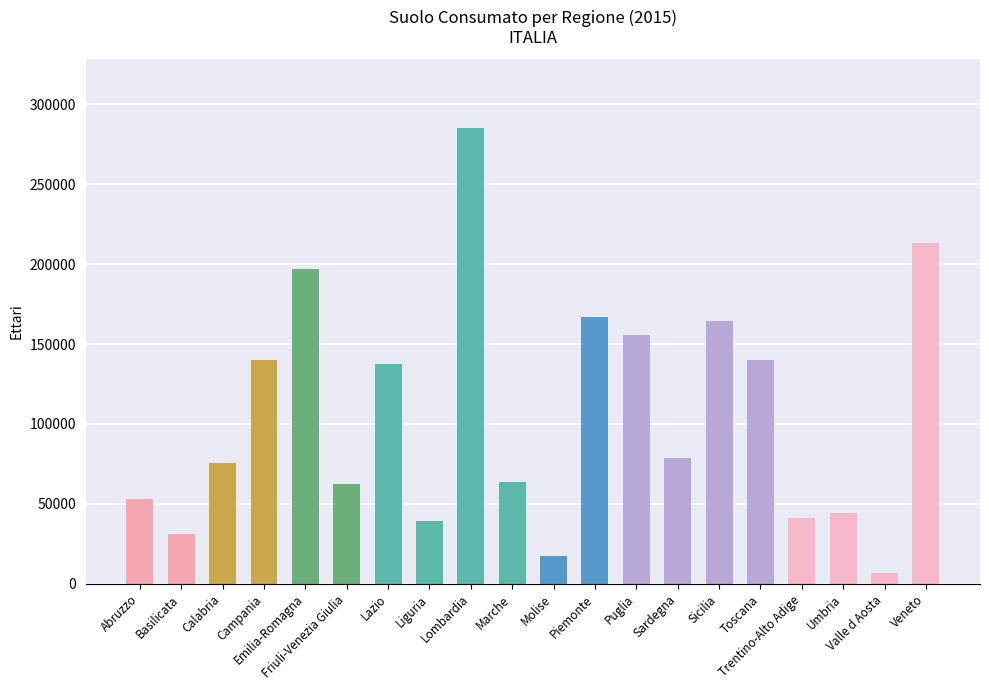

What position from the right is Lazio?

14